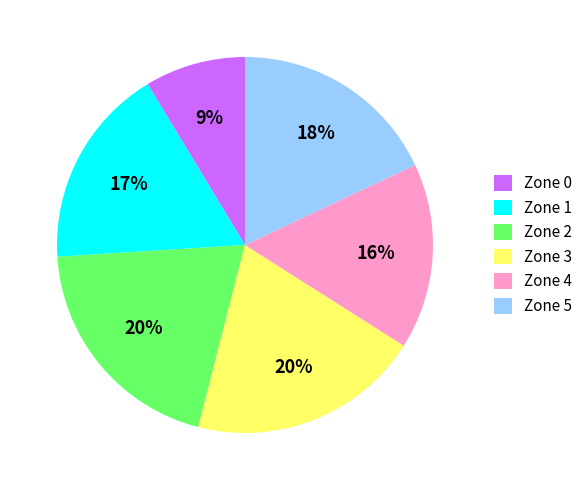

To the nearest percent, what is the combined percentage of Zone 3 and Zone 1?

37%